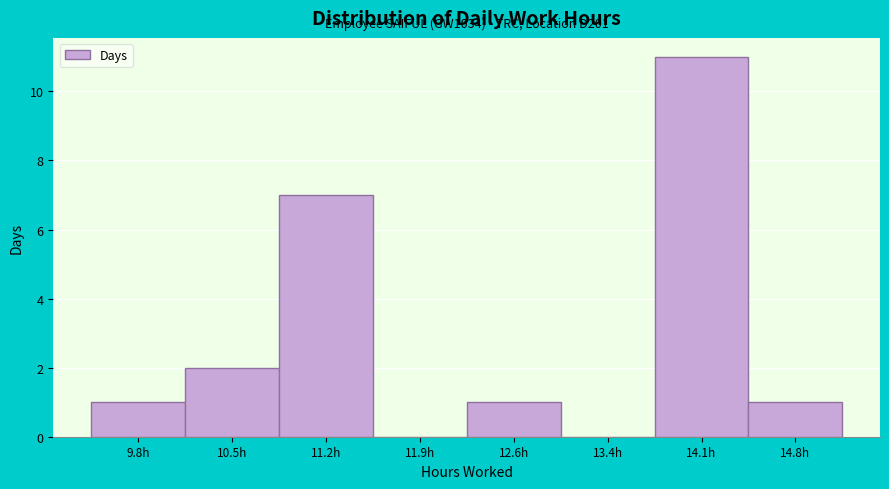

Reading right to left, what are all the values shown in this chart?

14.8h=1	14.1h=11	13.4h=0	12.6h=1	11.9h=0	11.2h=7	10.5h=2	9.8h=1